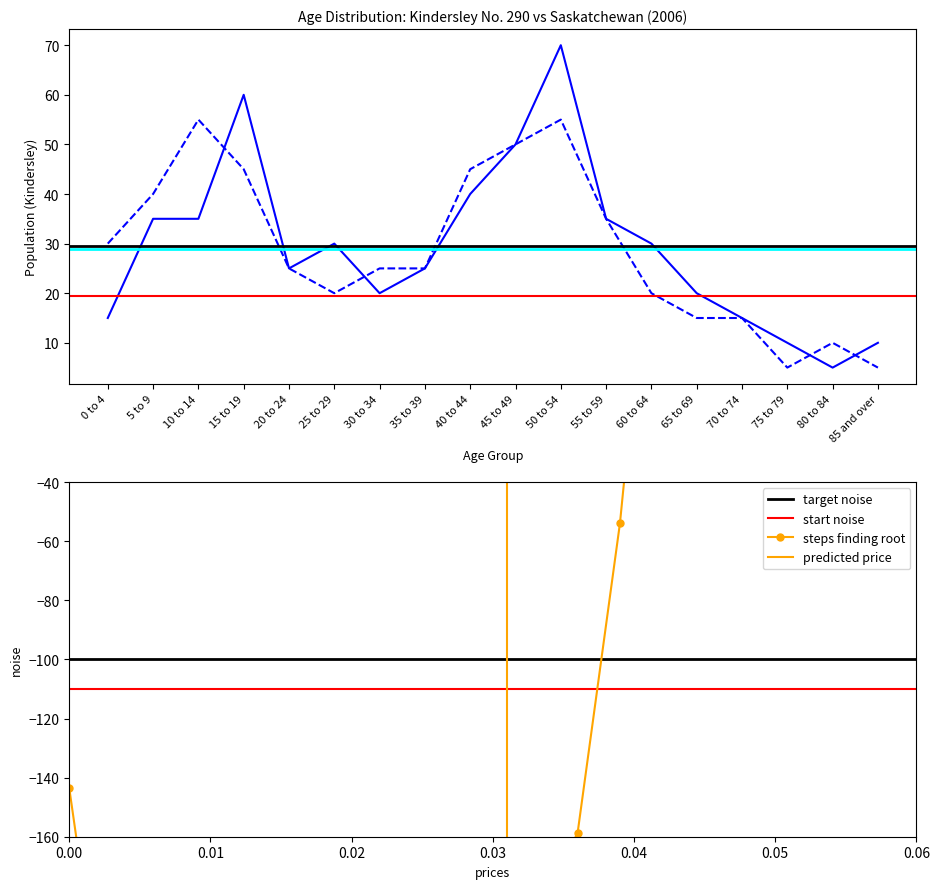

Which series changed the most between 10 to 14 and 40 to 44?

Kindersley Female